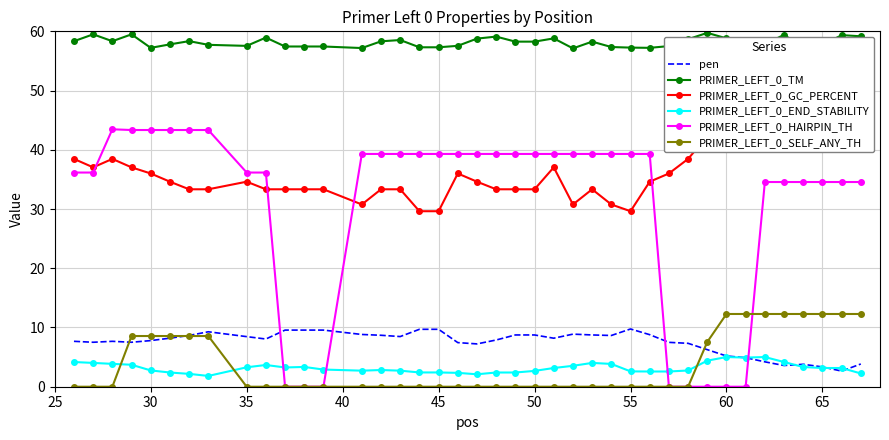

Does the chart have visible grid lines?

Yes